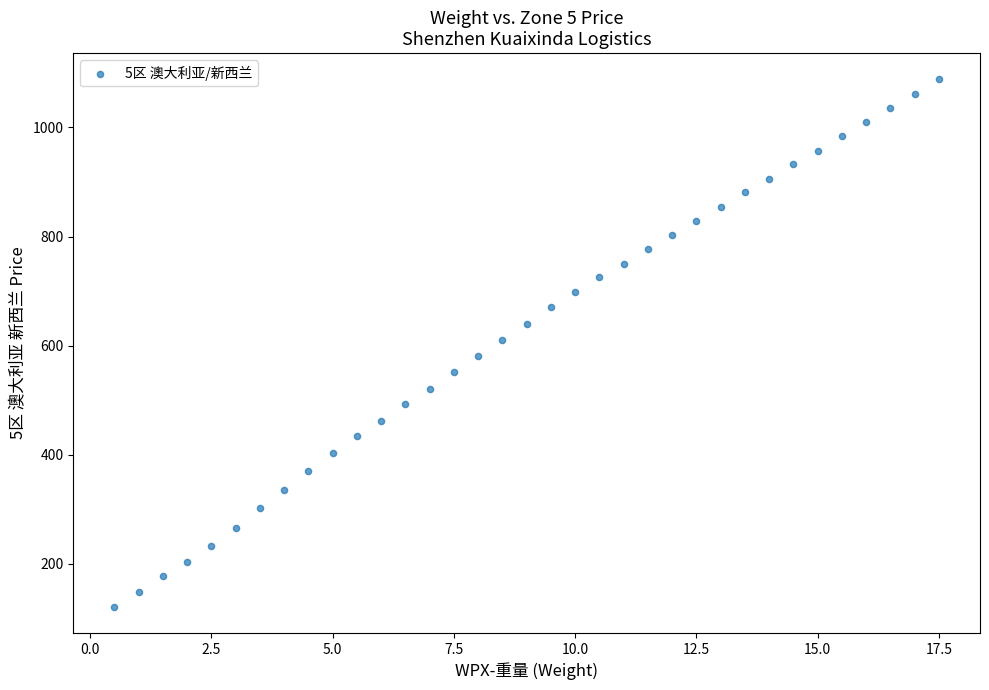

What is the range of Y values (max minus min)?

966.0